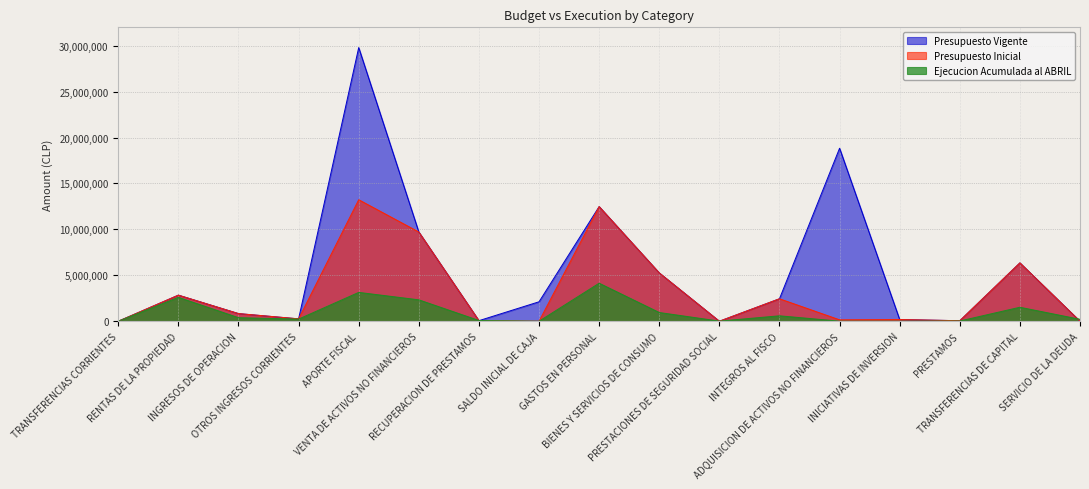

Between which two adjacent categories do Ejecucion Acumulada al ABRIL and Presupuesto Inicial first intersect?

TRANSFERENCIAS CORRIENTES and RENTAS DE LA PROPIEDAD